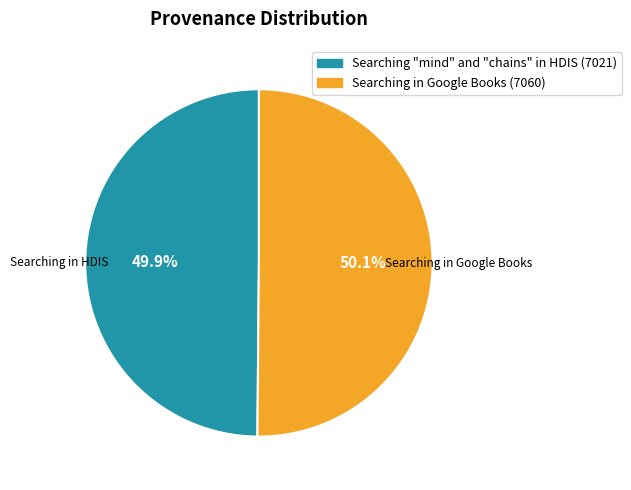

What percentage is the Searching "mind" and "chains" in HDIS slice, to the nearest percent?

50%